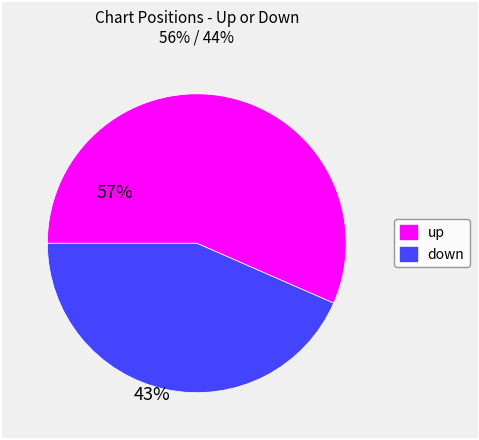

Which slice is the largest?

up